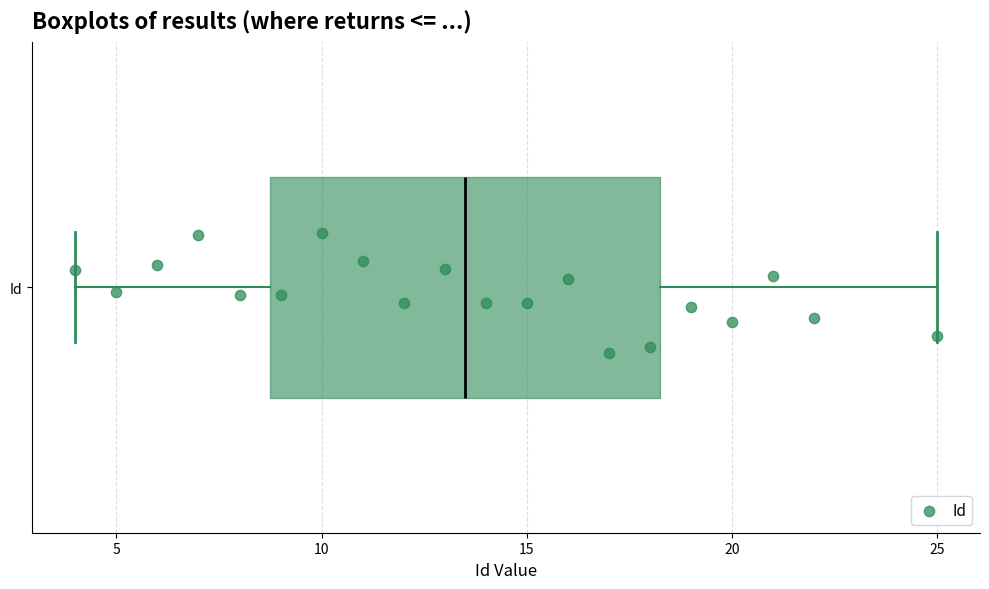

Transcribe this box plot: give where the median line is, the range the box spans, and where the two whiskers end, as read against the x-axis. The values are not printed on the chart, so give them approximately, as read against the axis.

median 13.5, box 9.0 to 18.5, whiskers 4.0 to 25.0